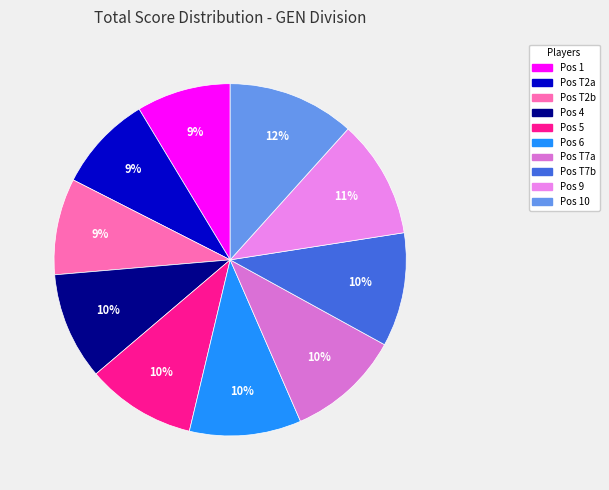

How many segments does this pie chart have?

10